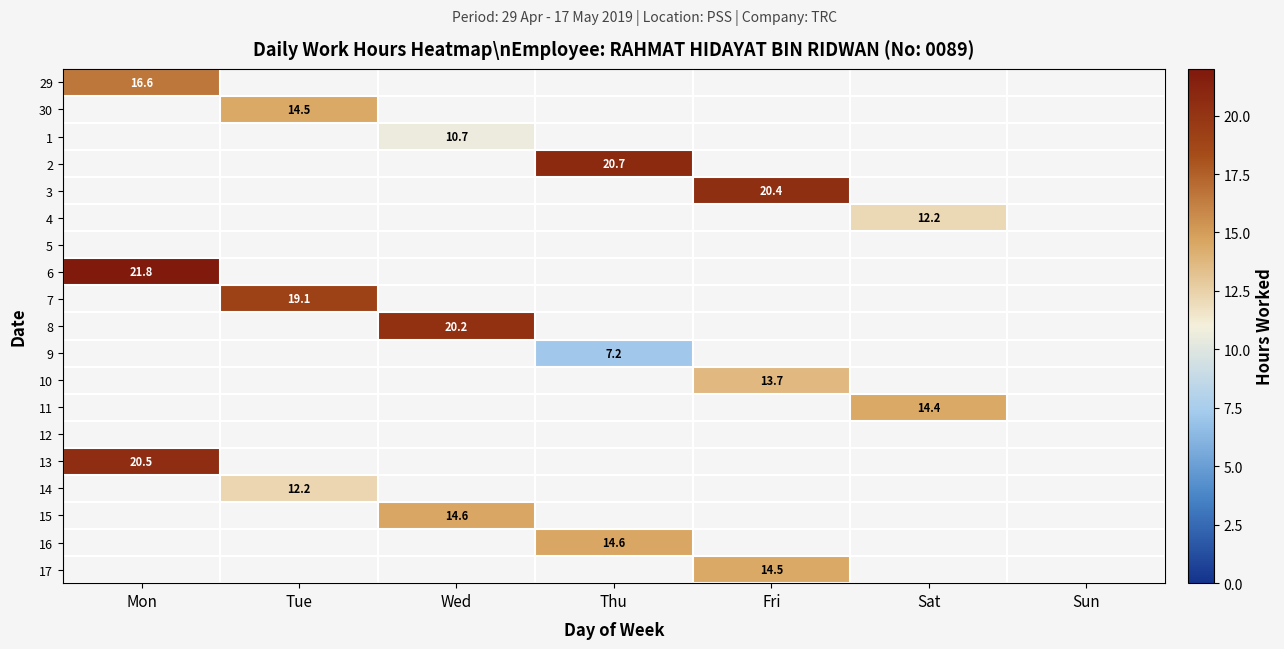

How many data points does each series have?

7